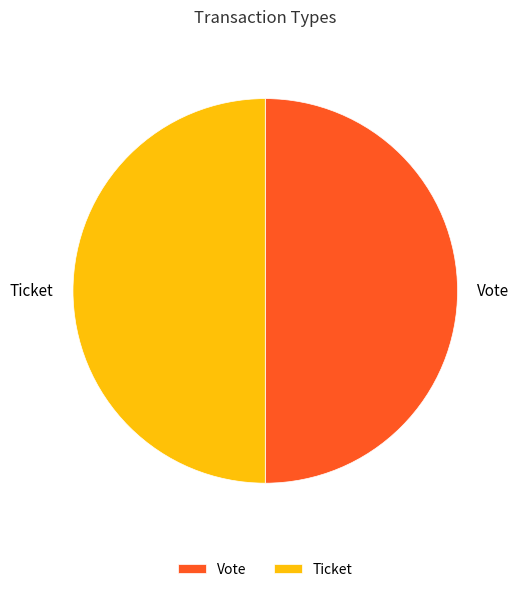

The Ticket slice represents 36% of the pie. True or false?

False